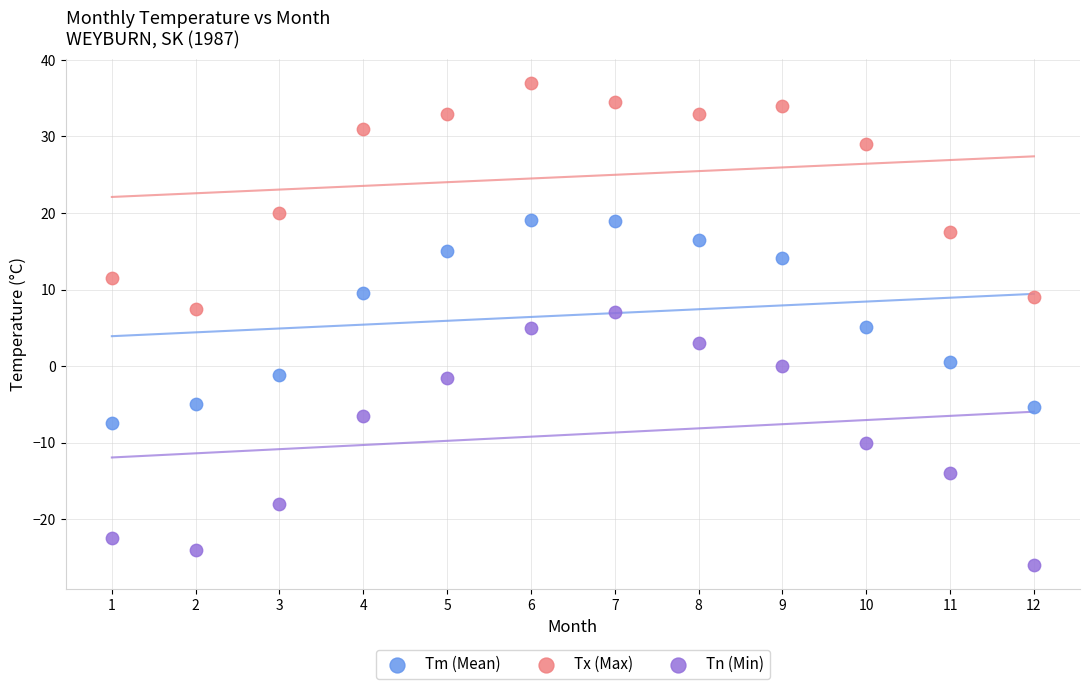

Which series contains the lowest Y value?

Tn (Min)